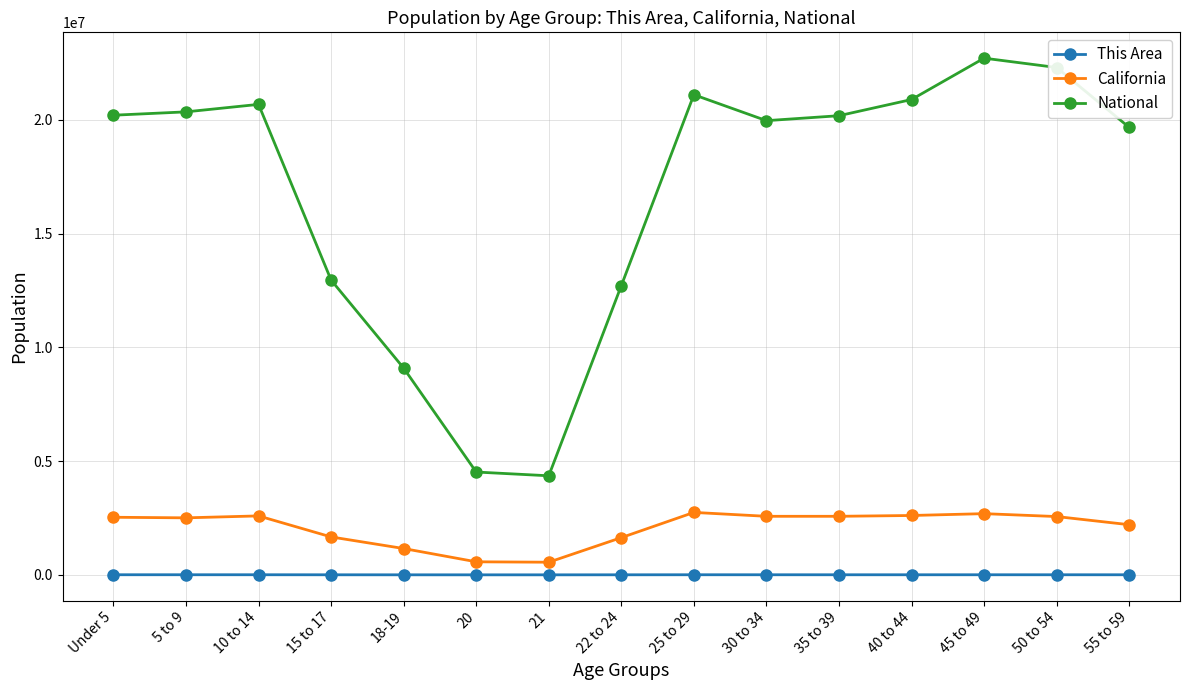

What is the lowest value of the National series?

4354294